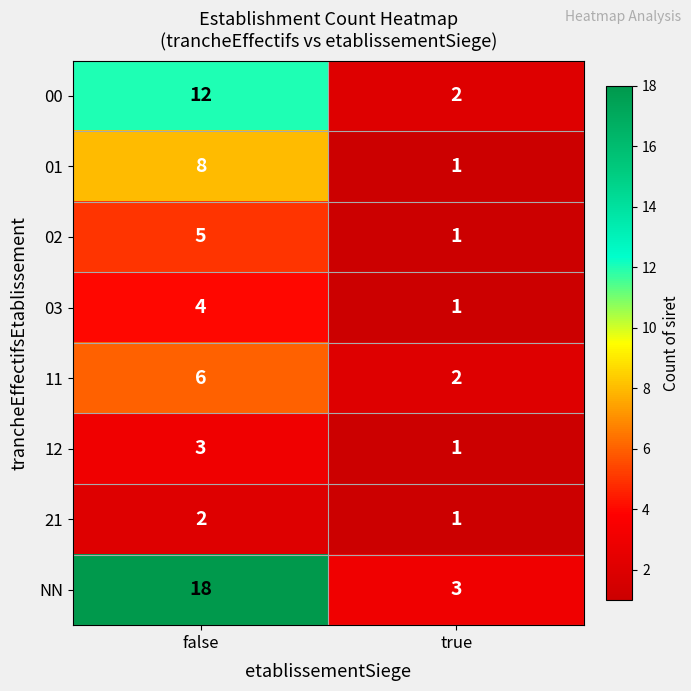

Rank the series at false from highest to lowest value.

NN, 00, 01, 11, 02, 03, 12, 21